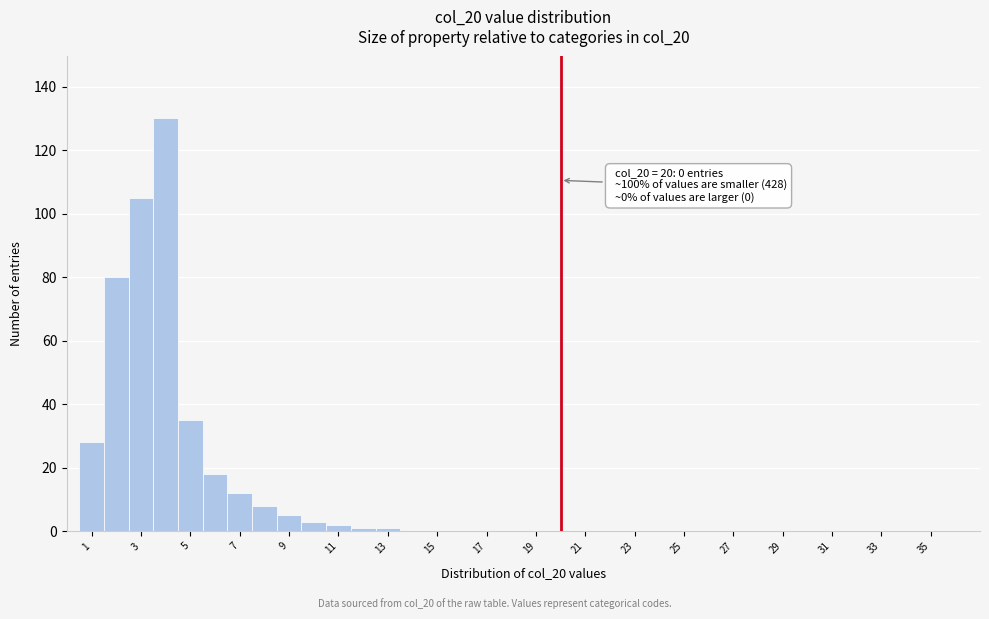

Which range on the x-axis has the tallest bar?

3.5 to 4.5